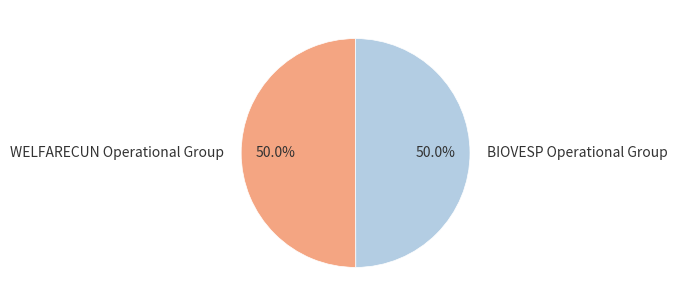

How much of the chart is everything except BIOVESP Operational Group?

50.0%